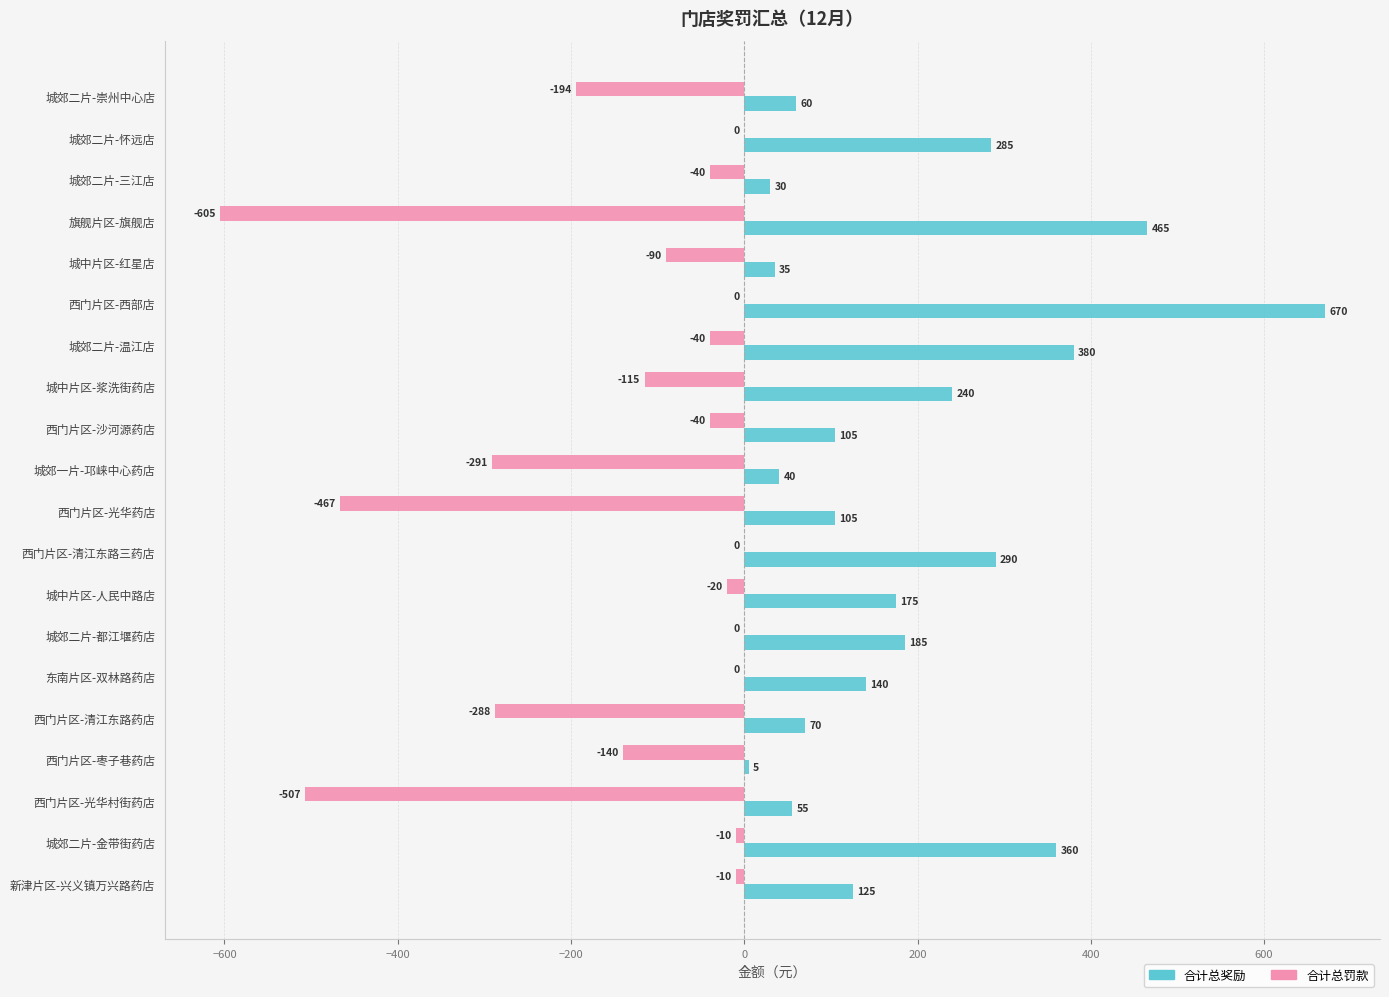

True or false: 合计总奖励 has a value of 554 at 城郊二片-金带街药店.

False